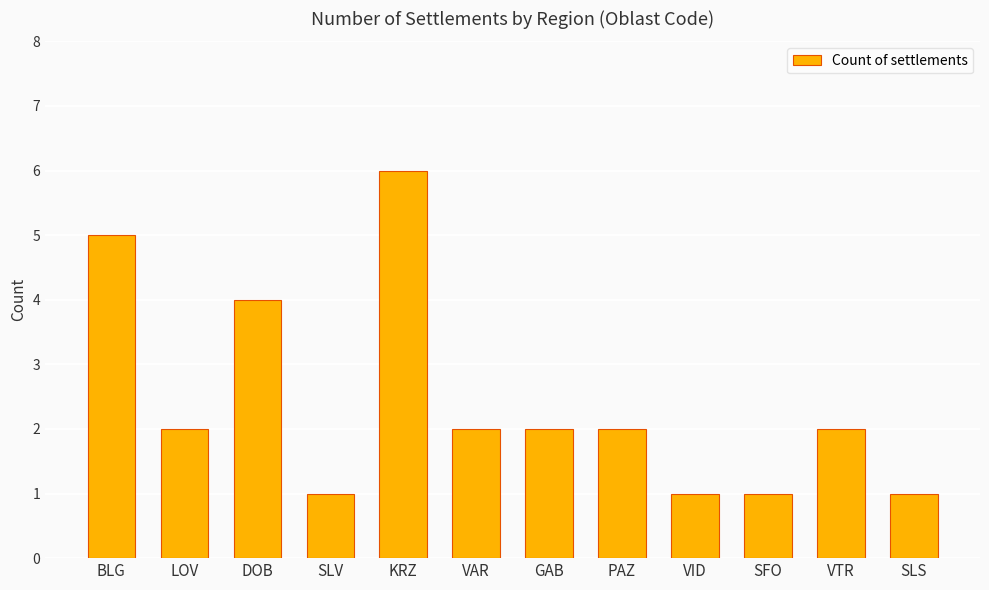

Read the value at SFO.

1